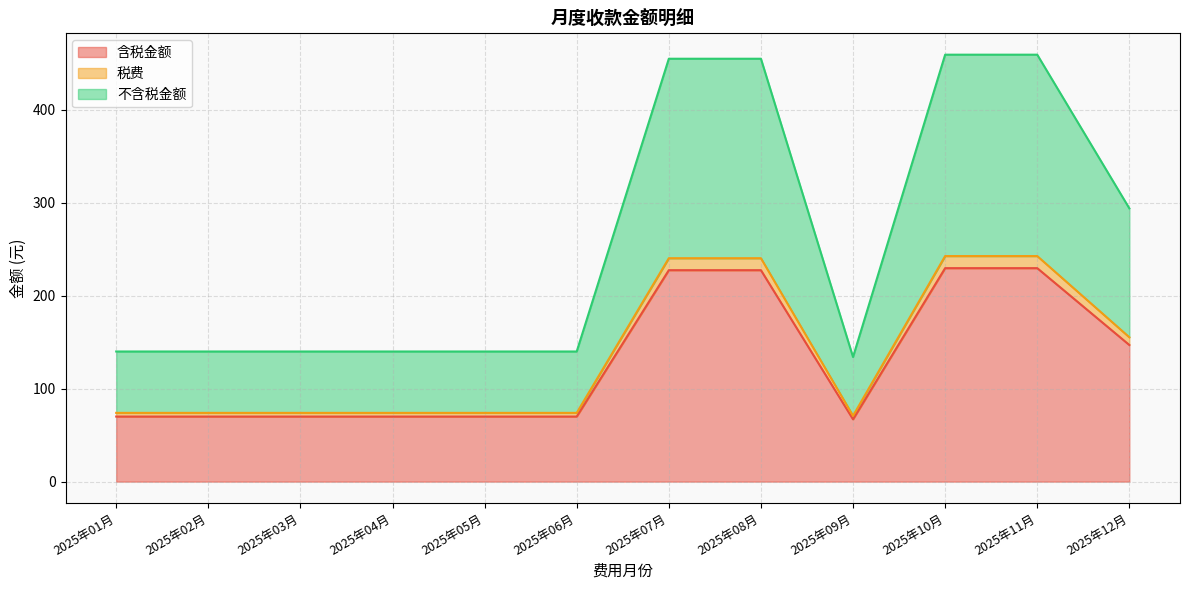

Is it true that 不含税金额 equals 138.7 at 2025年12月?

True